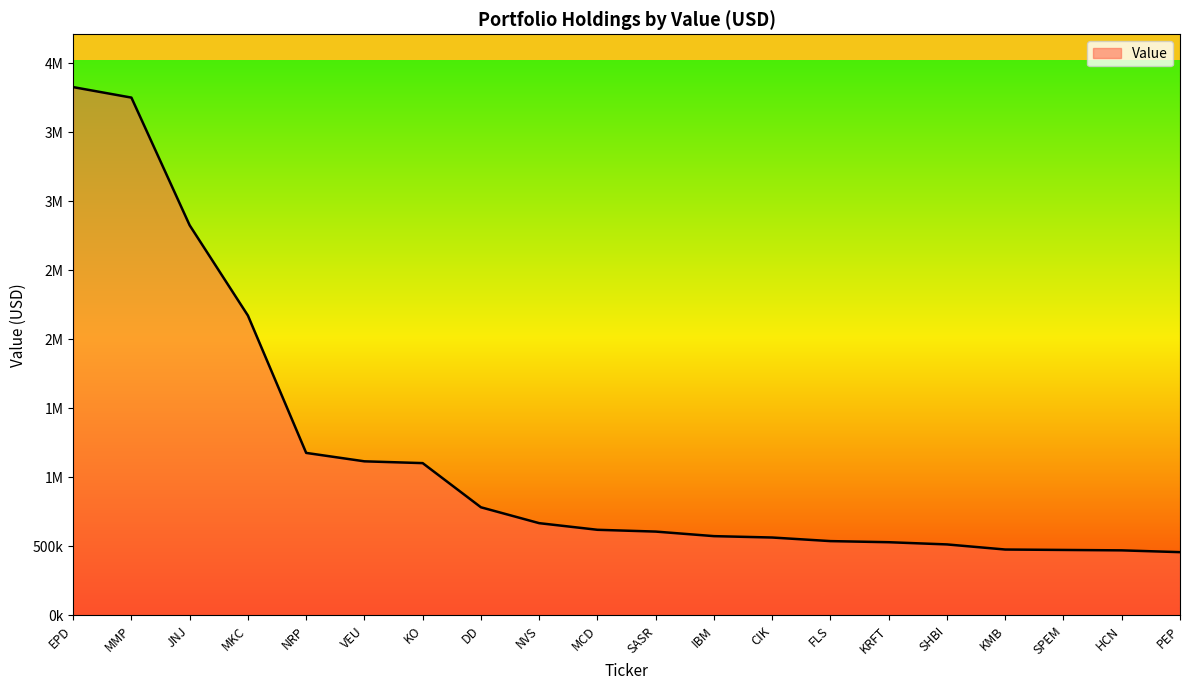

Does the chart display data point markers on the line(s)?

No